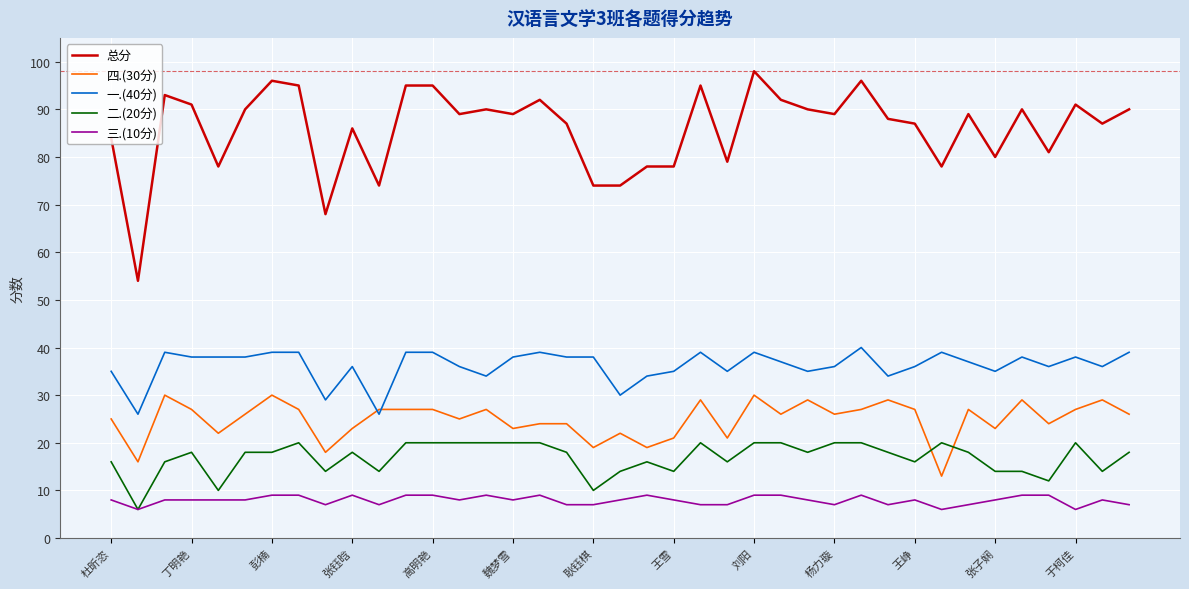

What is the smallest value displayed?

6